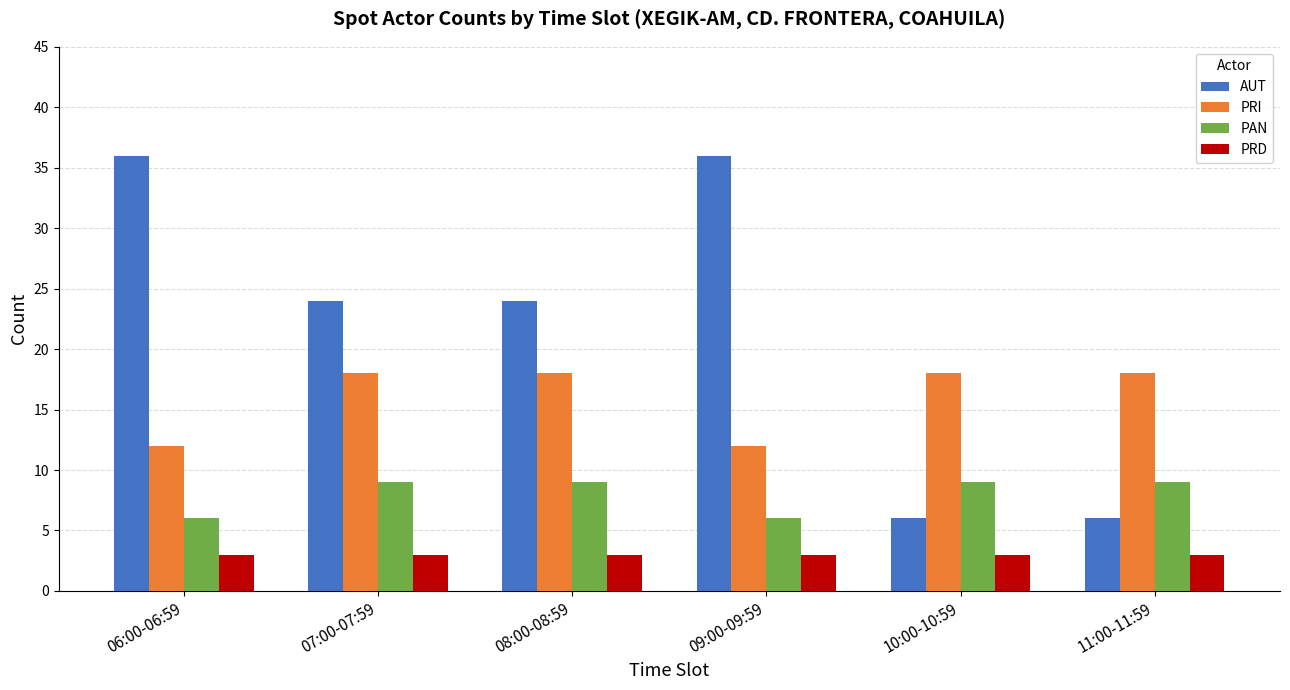

How many bars are there in each group?

4